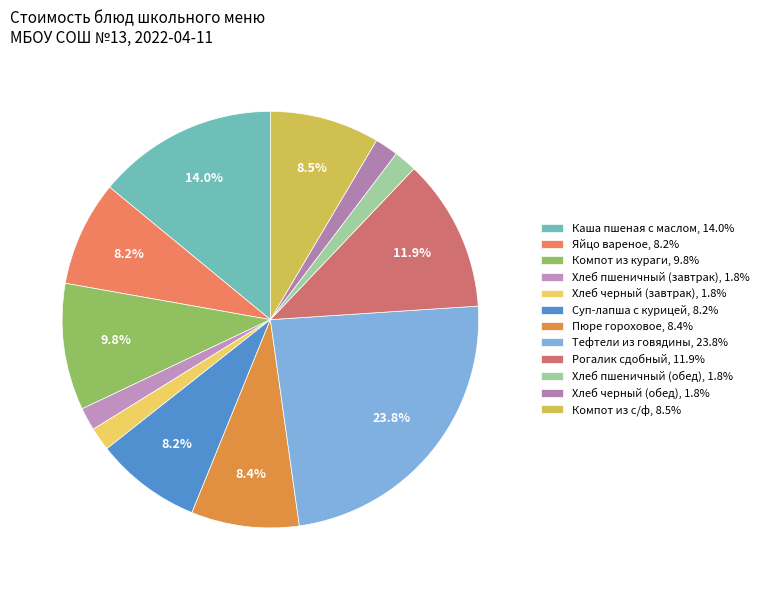

Is there a majority slice in this chart?

No